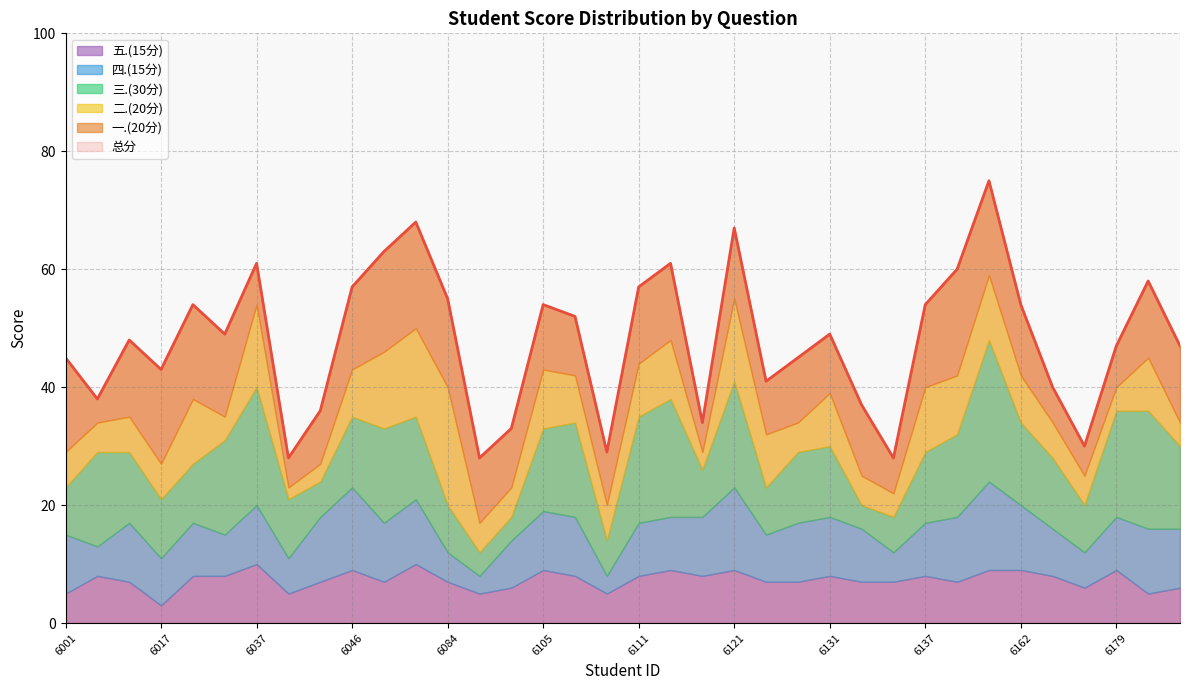

What is the value of the 二.(20分) point at the 6th from the left?

4